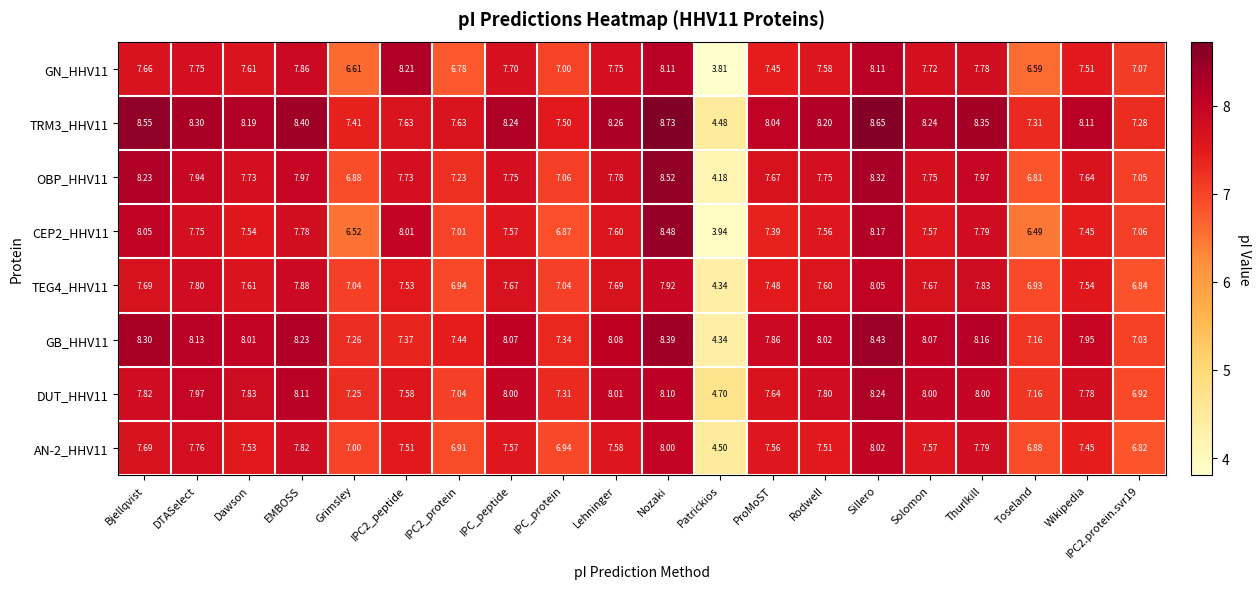

At which label does TRM3_HHV11 reach its minimum?

Patrickios